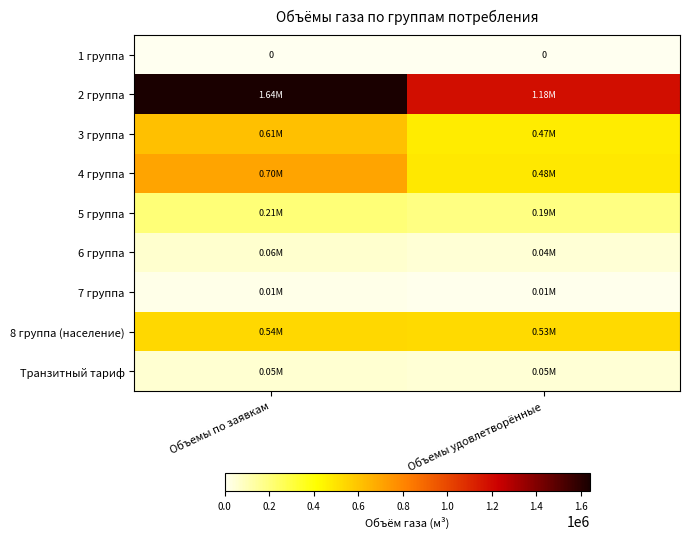

Rank the series at Объемы по заявкам from lowest to highest value.

1 группа, 7 группа, Транзитный тариф, 6 группа, 5 группа, 8 группа (население), 3 группа, 4 группа, 2 группа